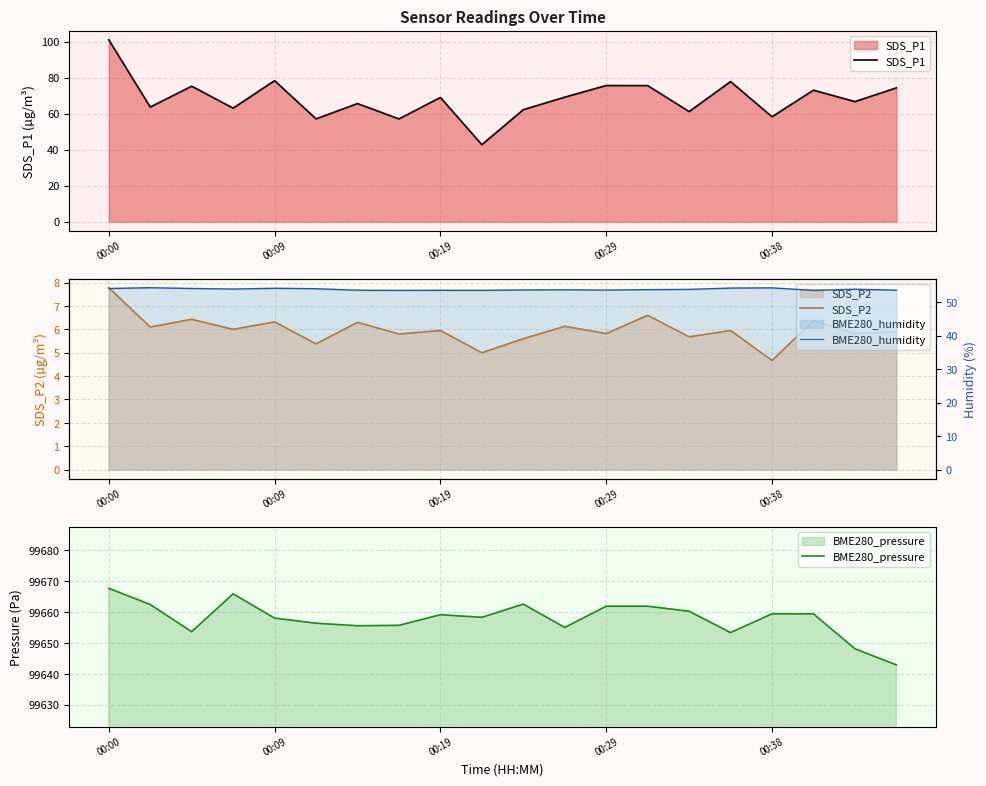

What is the lowest value of the SDS_P1 series?

42.8